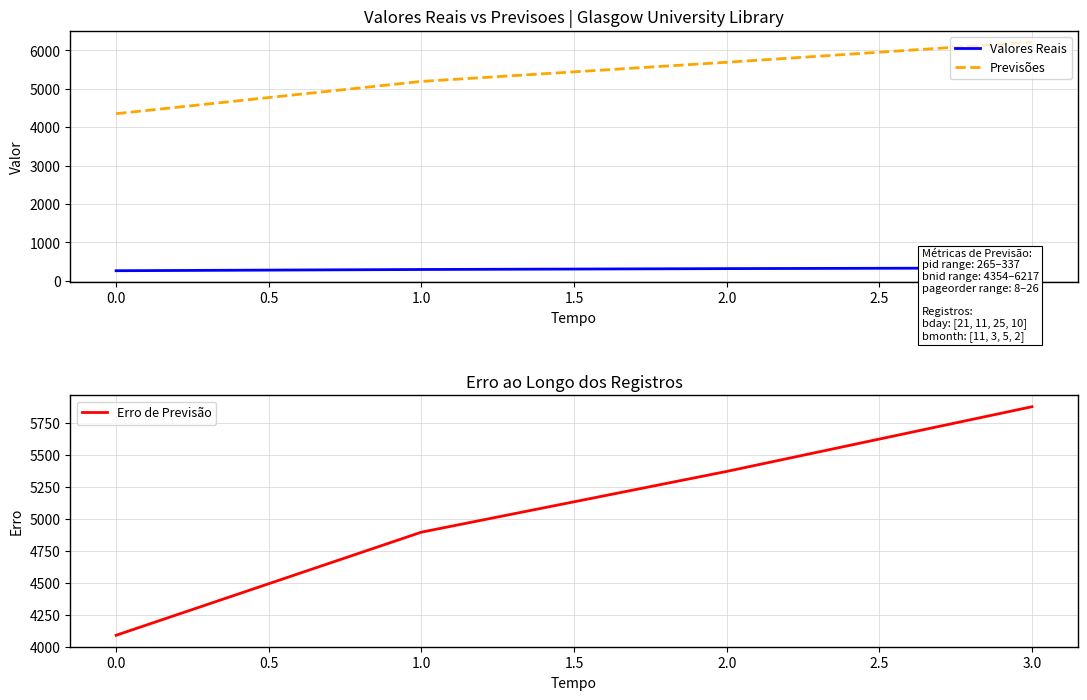

Reading left to right, transcribe all the data shown in this chart.

Valores Reais: 265	297	320	337
Previsões: 4354	5194	5693	6217
Erro de Previsão: 4089	4897	5373	5880